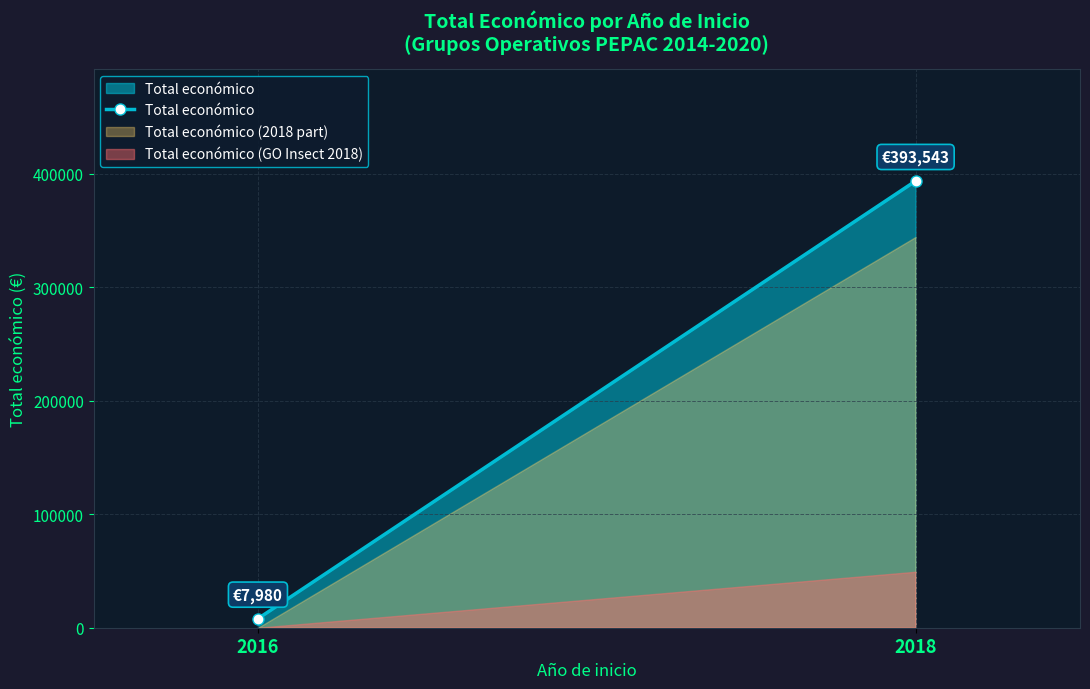

How many data points are less than 393543?

1